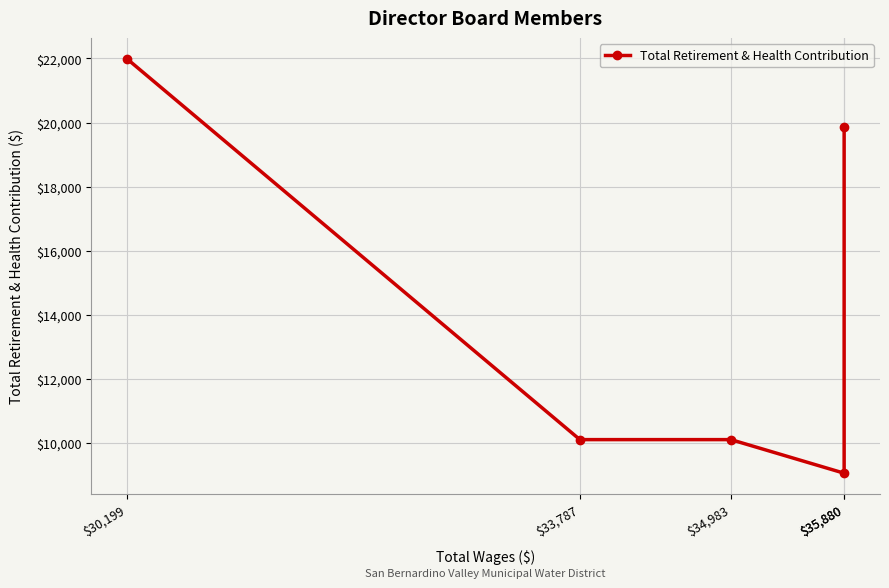

What is the label of the 3rd point from the left?

$34,983